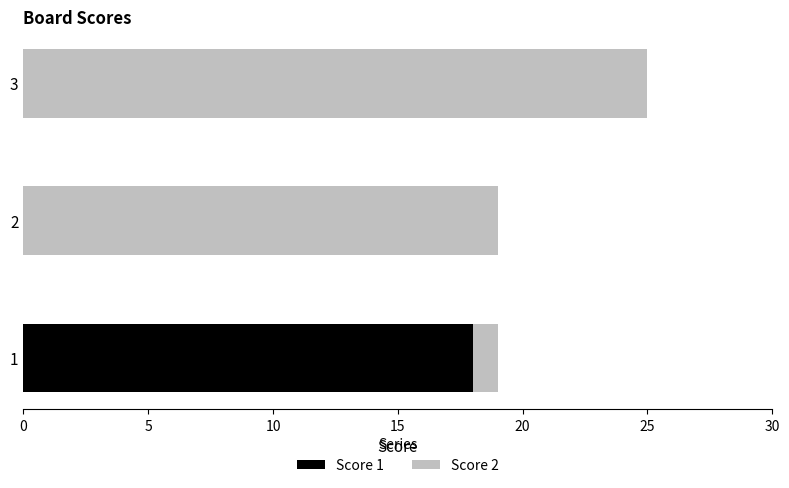

What is the total value across all series at 3?

25